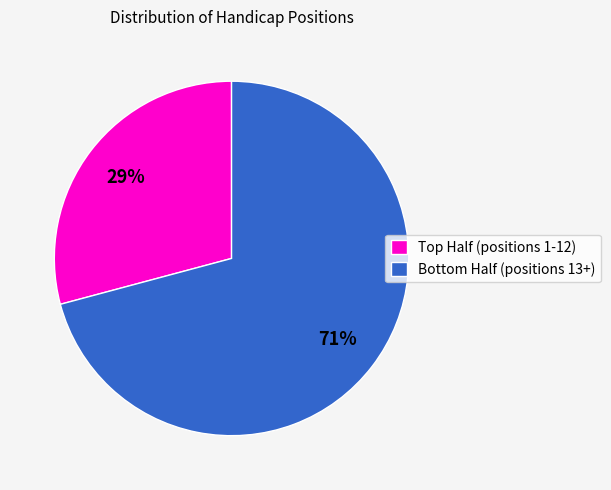

How many slices are in this pie chart?

2